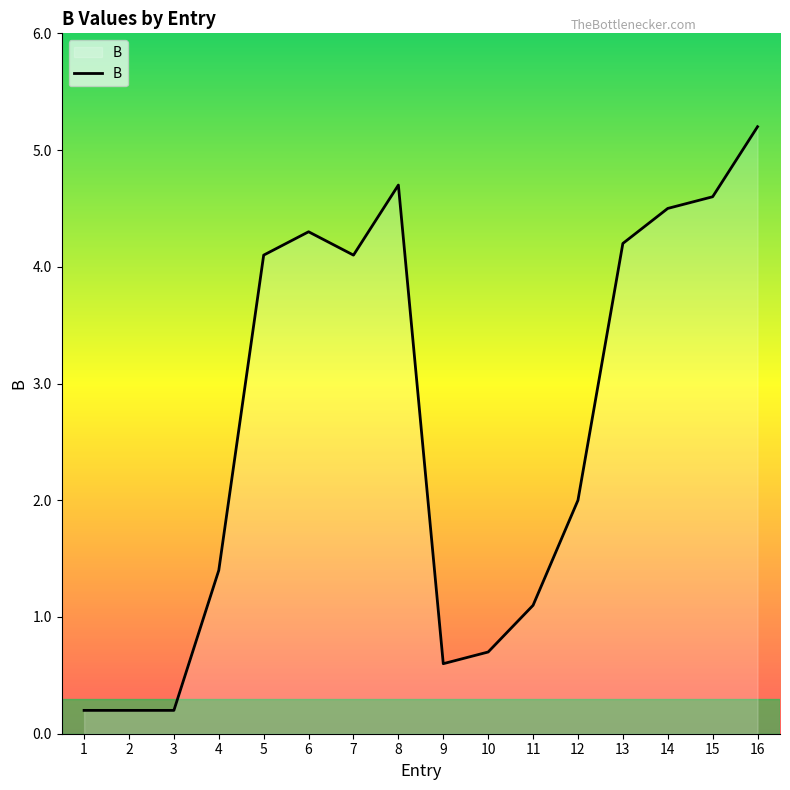

What is the change in value from 6 to 15?

+0.3